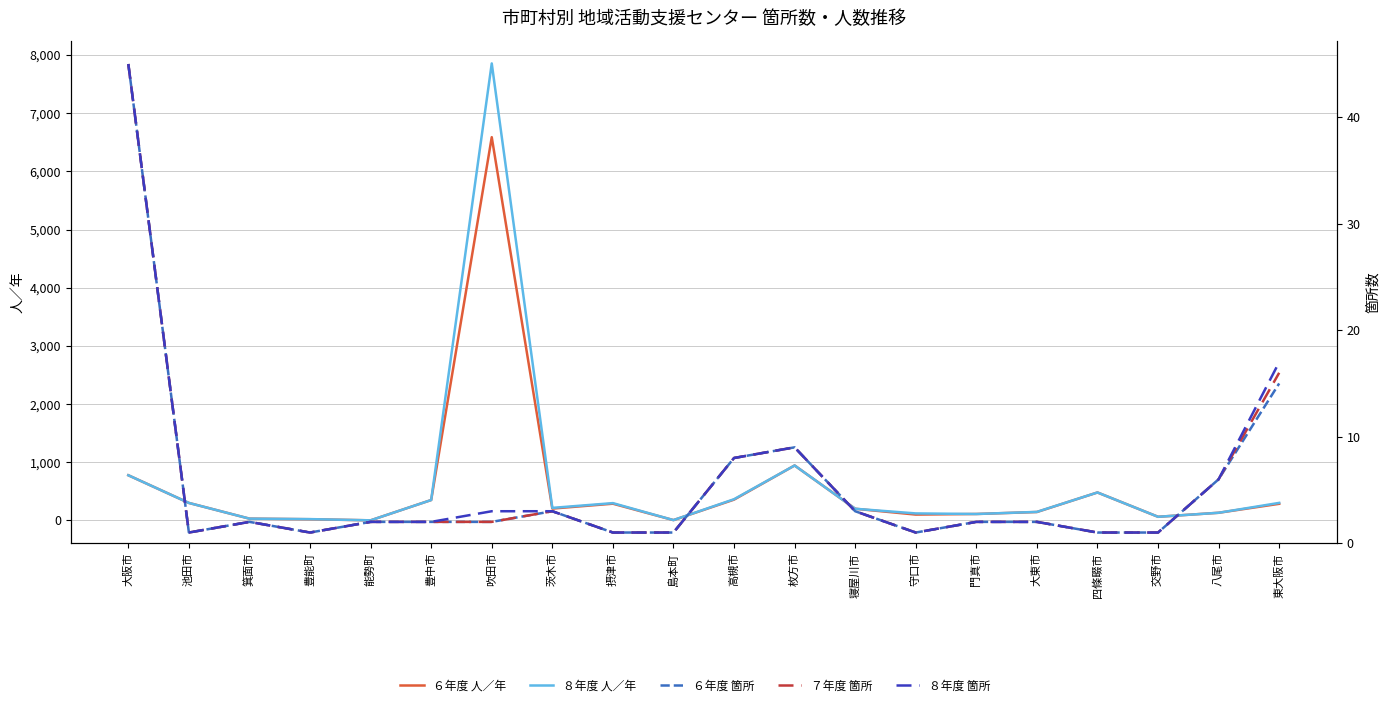

What are all the series names shown in the legend?

６年度 人／年, ８年度 人／年, ６年度 箇所, ７年度 箇所, ８年度 箇所